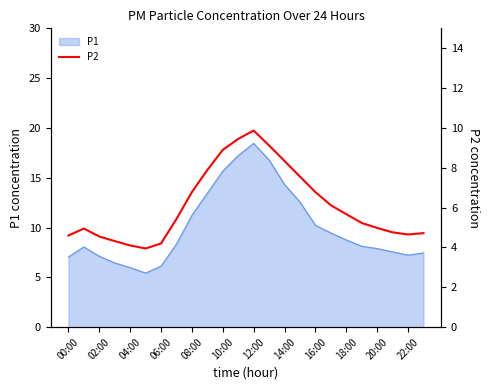

What is the lowest value of the P1 series?

5.4